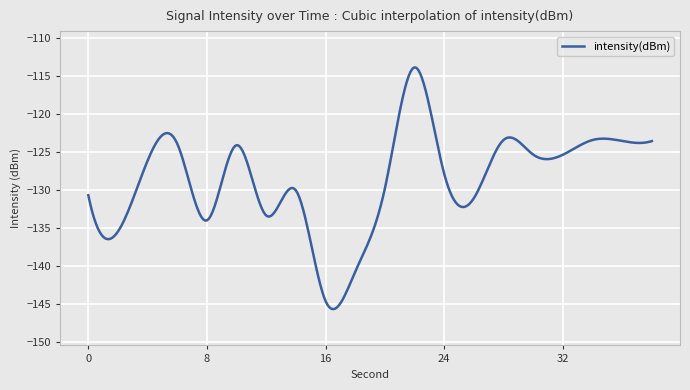

What is the average value?

-128.7